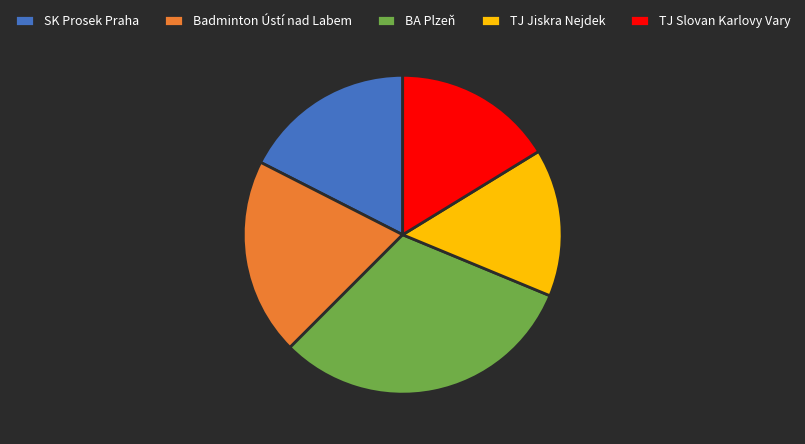

Is the sum of TJ Jiskra Nejdek and TJ Slovan Karlovy Vary greater than half?

No